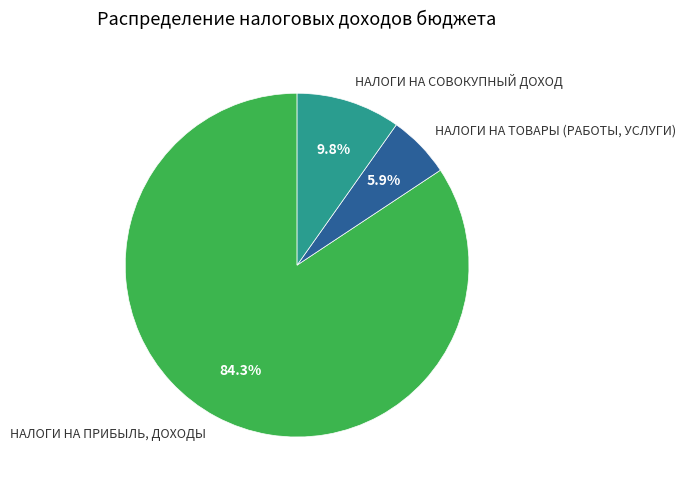

What percentage is the НАЛОГИ НА ПРИБЫЛЬ, ДОХОДЫ slice, to the nearest percent?

84%